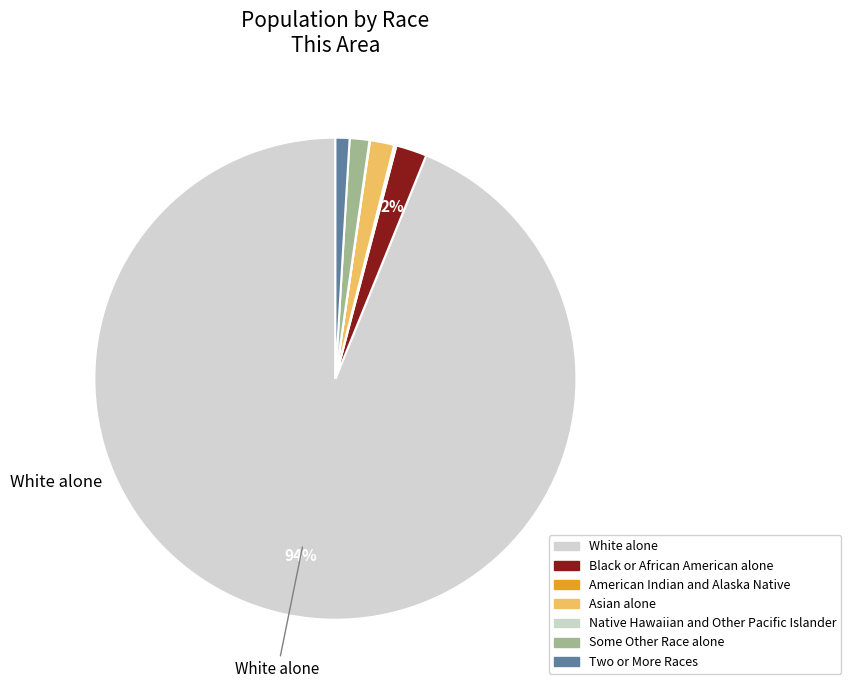

Is there any slice that represents more than half of the pie?

Yes